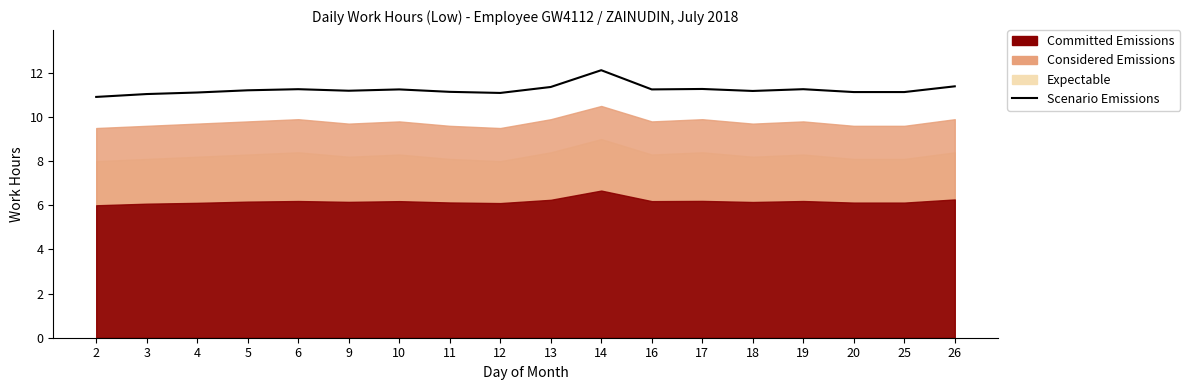

List the labels in order of value, smallest first.

2, 3, 12, 4, 20, 25, 11, 18, 9, 5, 10, 16, 6, 19, 17, 13, 26, 14